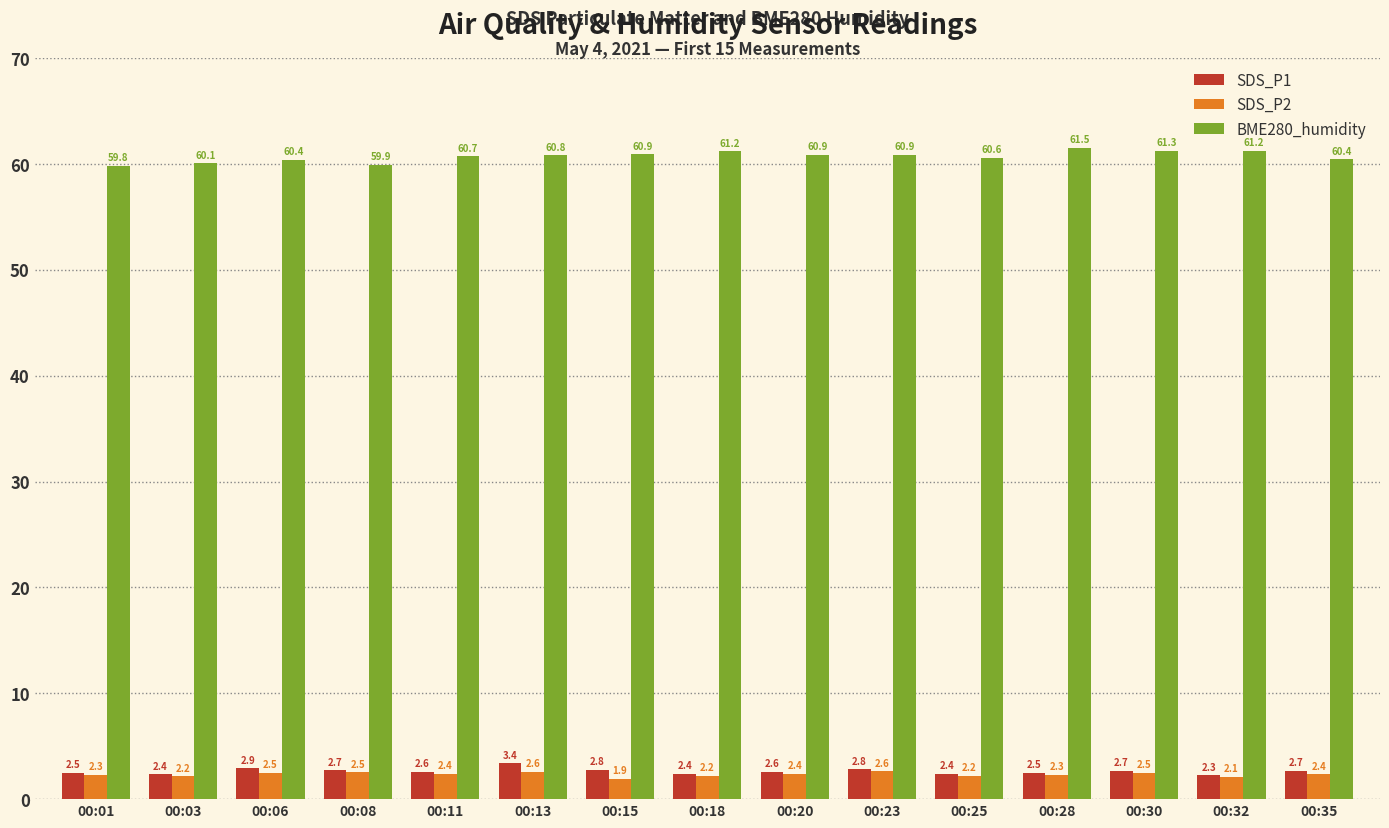

Is it true that SDS_P2 equals 2.3 at 00:28?

True